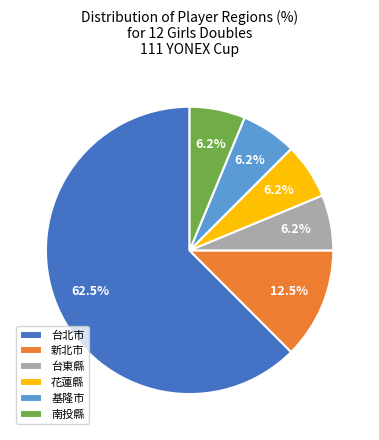

Combined, do 新北市 and 台北市 account for over 50%?

Yes